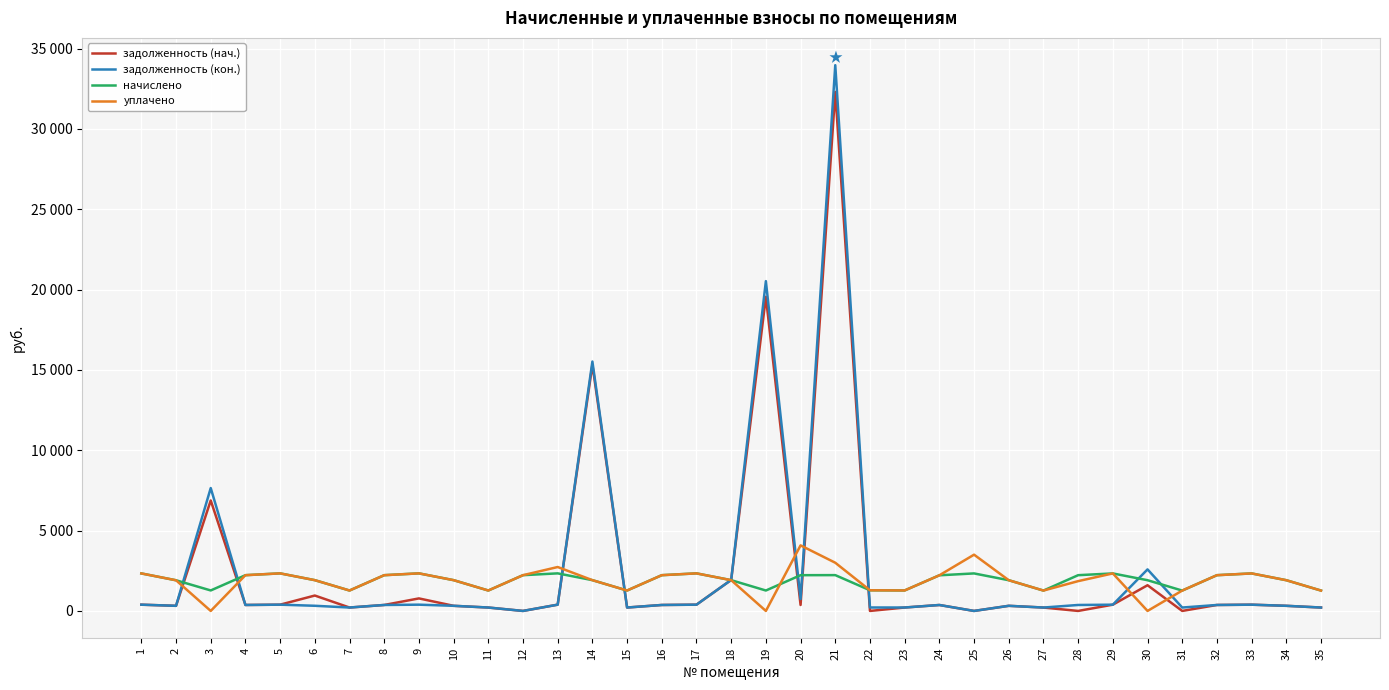

Is this an area chart (filled region under the line)?

No